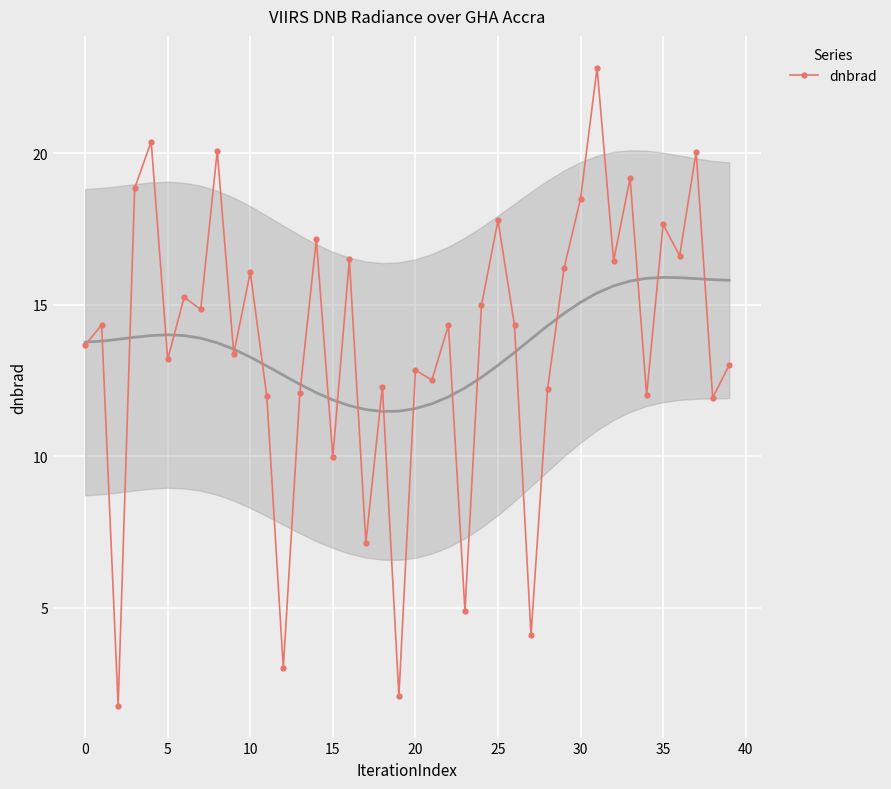

The dnbrad series shows 18.5 at 30. True or false?

True